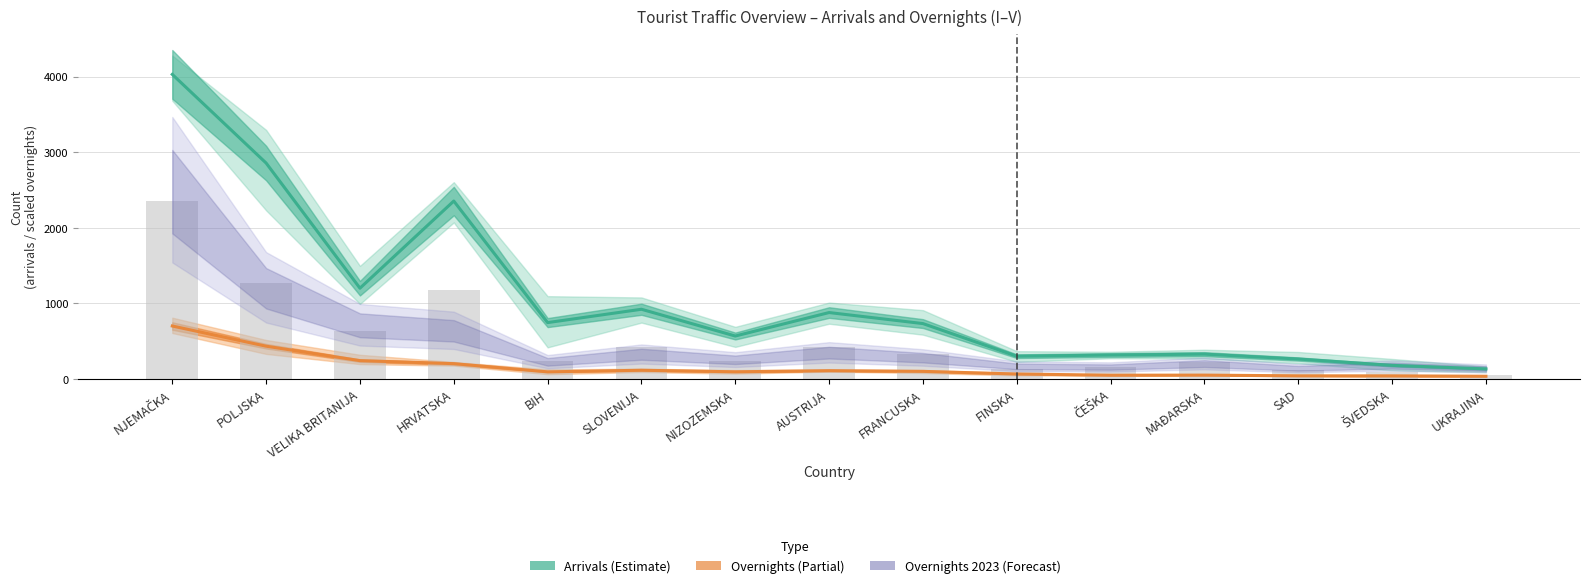

What is the approximate value at NIZOZEMSKA?

241.1